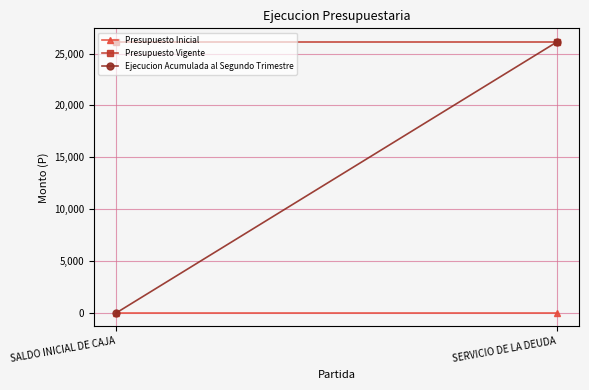

Is it true that Presupuesto Vigente equals 10546 at SALDO INICIAL DE CAJA?

False